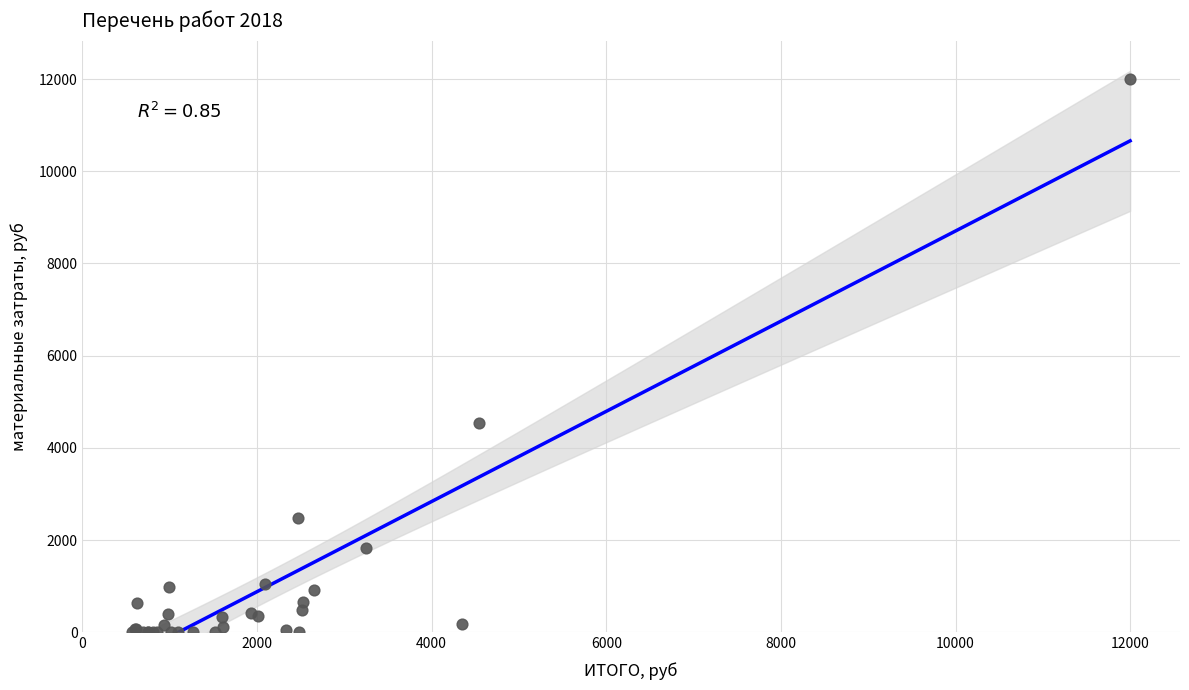

What Y value in the scatter plot is closest to 6000?

4545.0